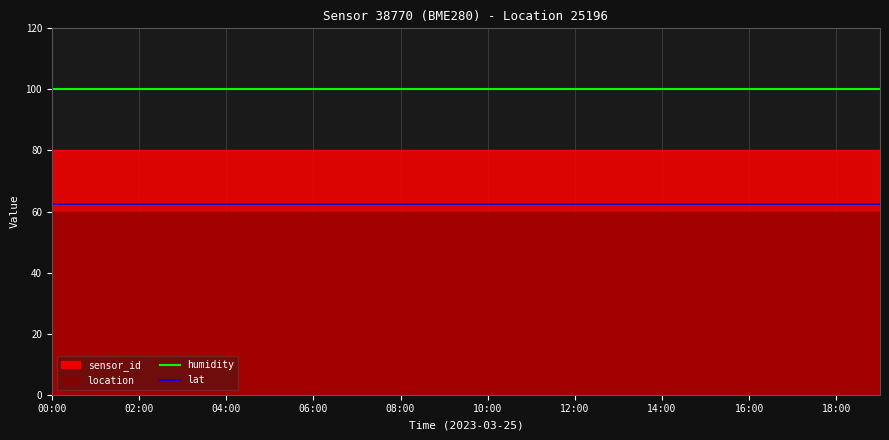

True or false: humidity and lat intersect in this chart.

False